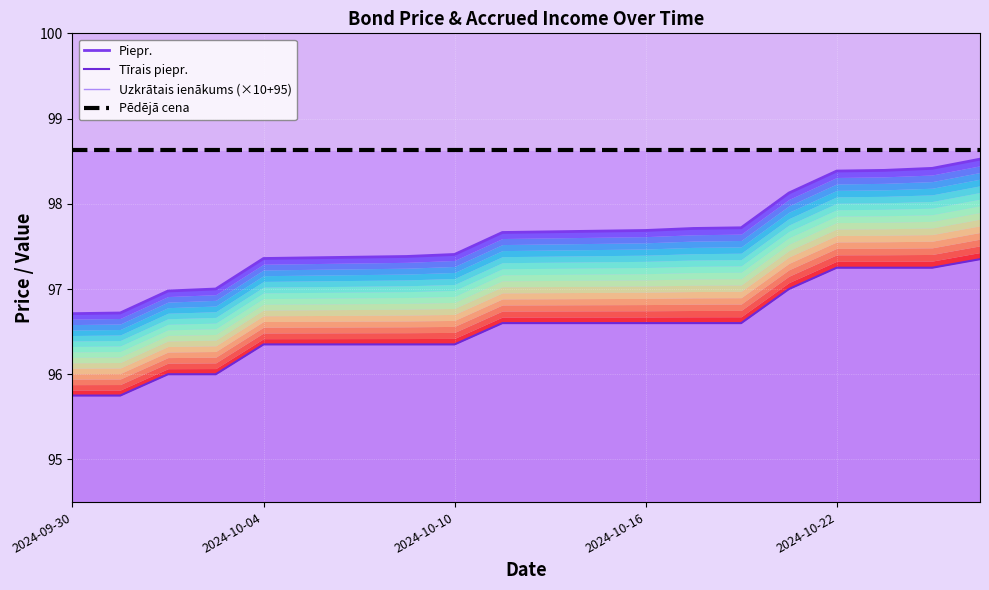

Is the value of Pēdējā cena at 8 greater than the value of Piepr. at 19?

Yes